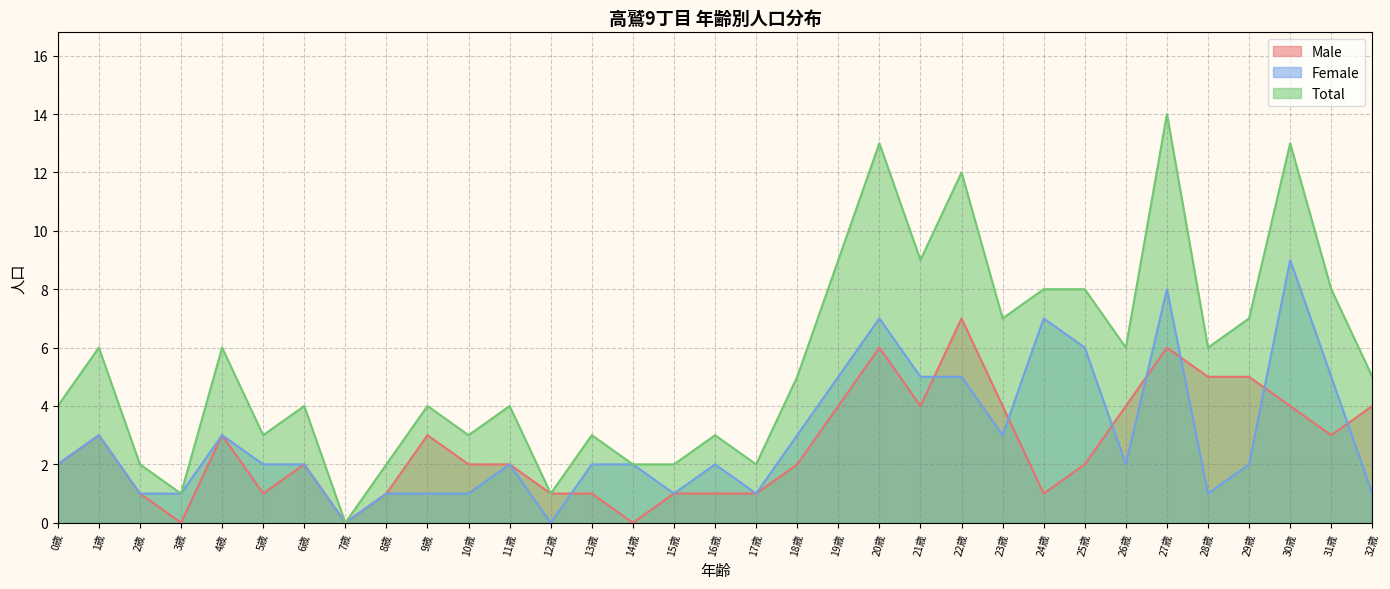

What position from the left is 19歳?

20